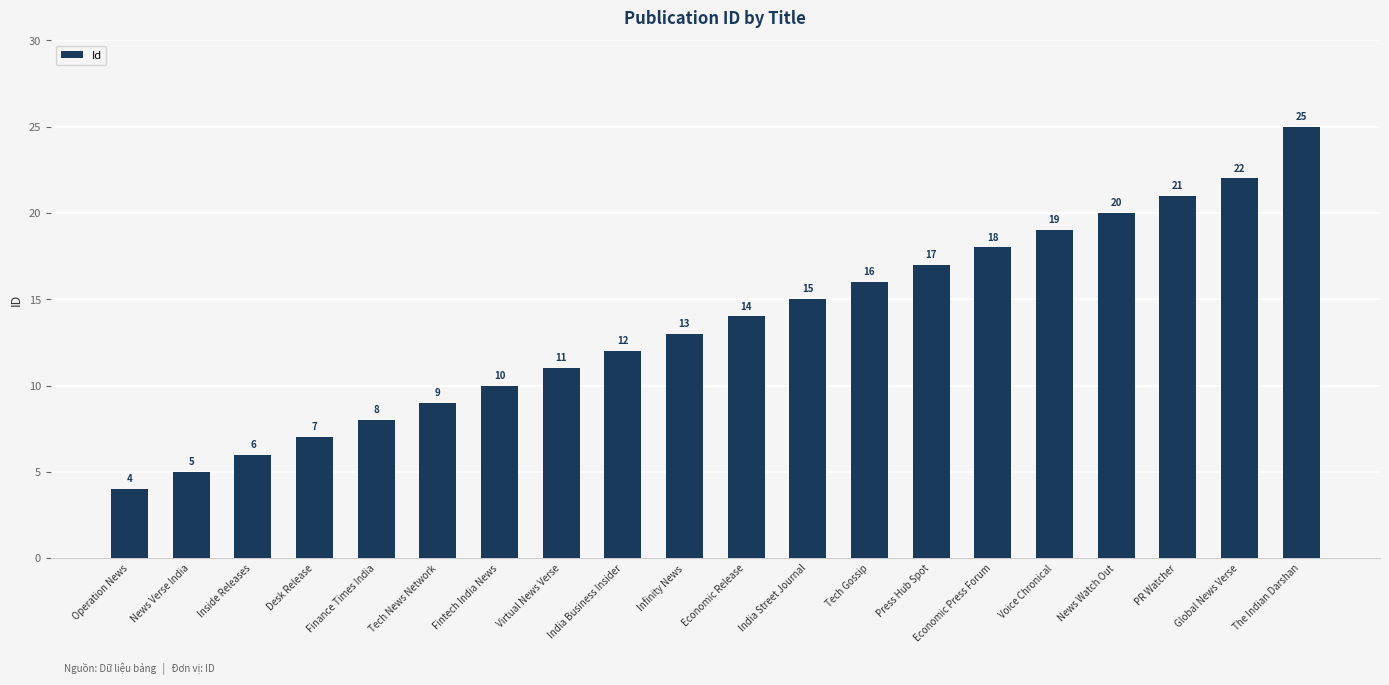

True or false: the data shows 18 at Economic Press Forum.

True